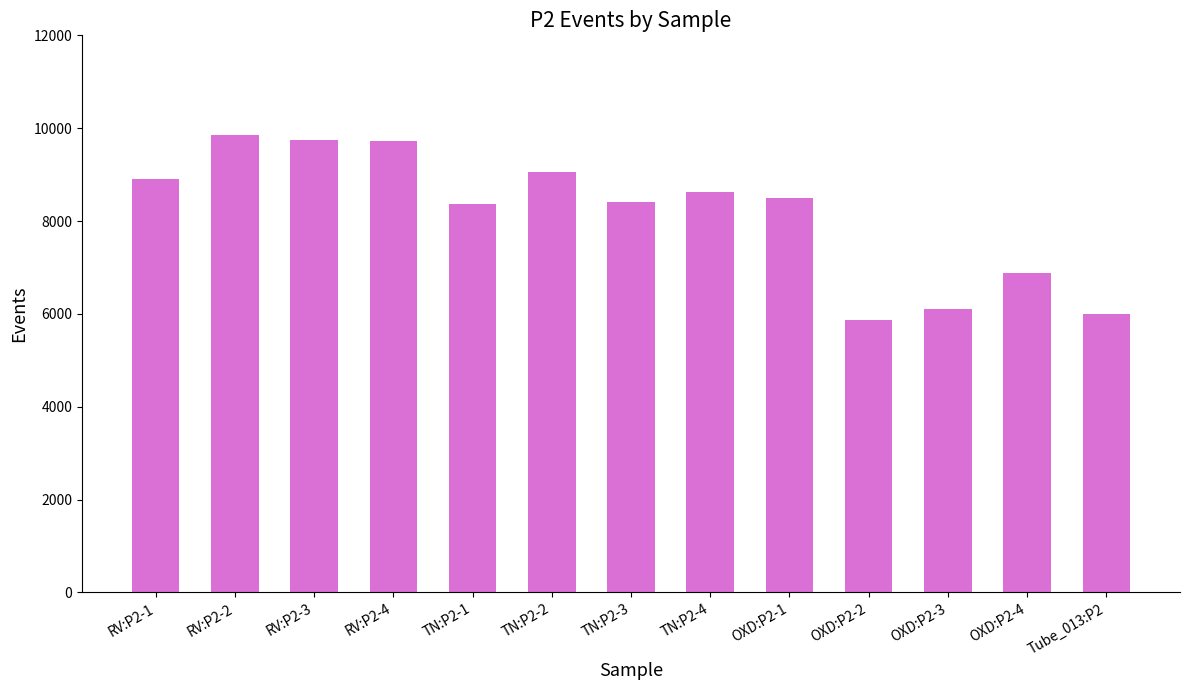

What is the label of the 2nd bar from the left?

RV:P2-2